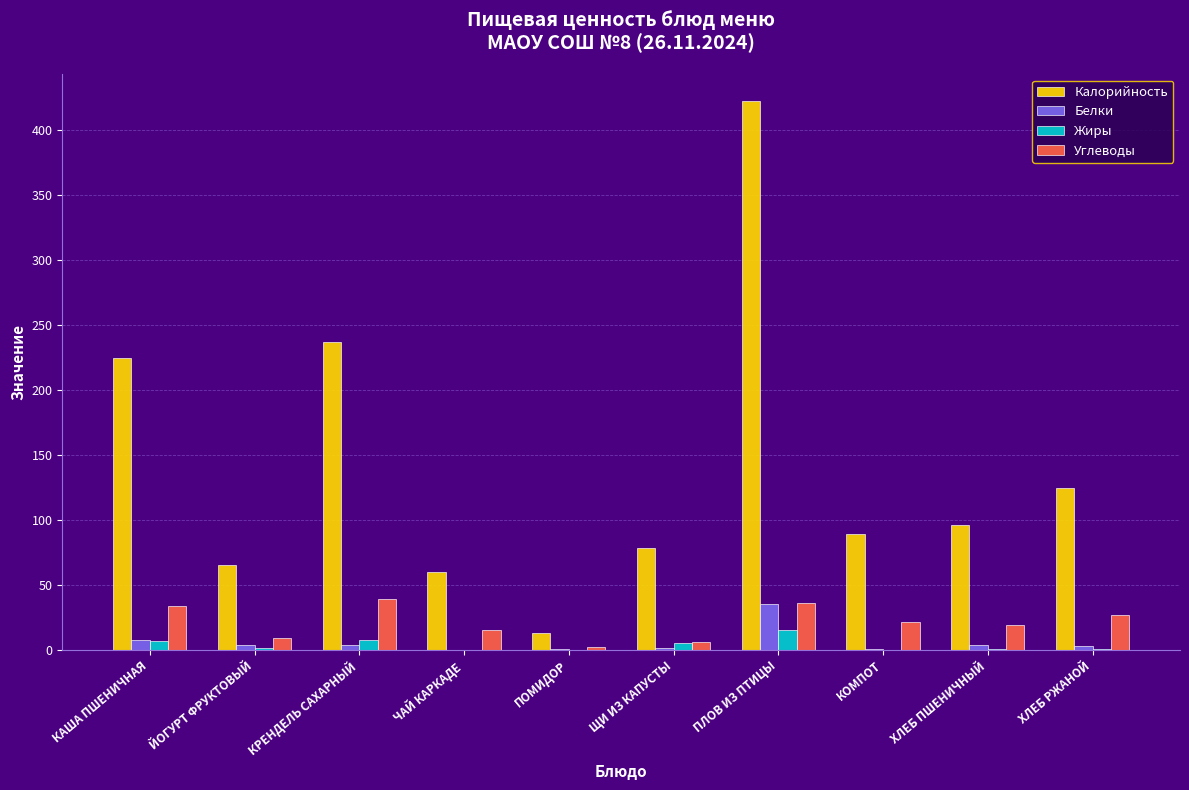

What is the maximum value for Углеводы?

39.0